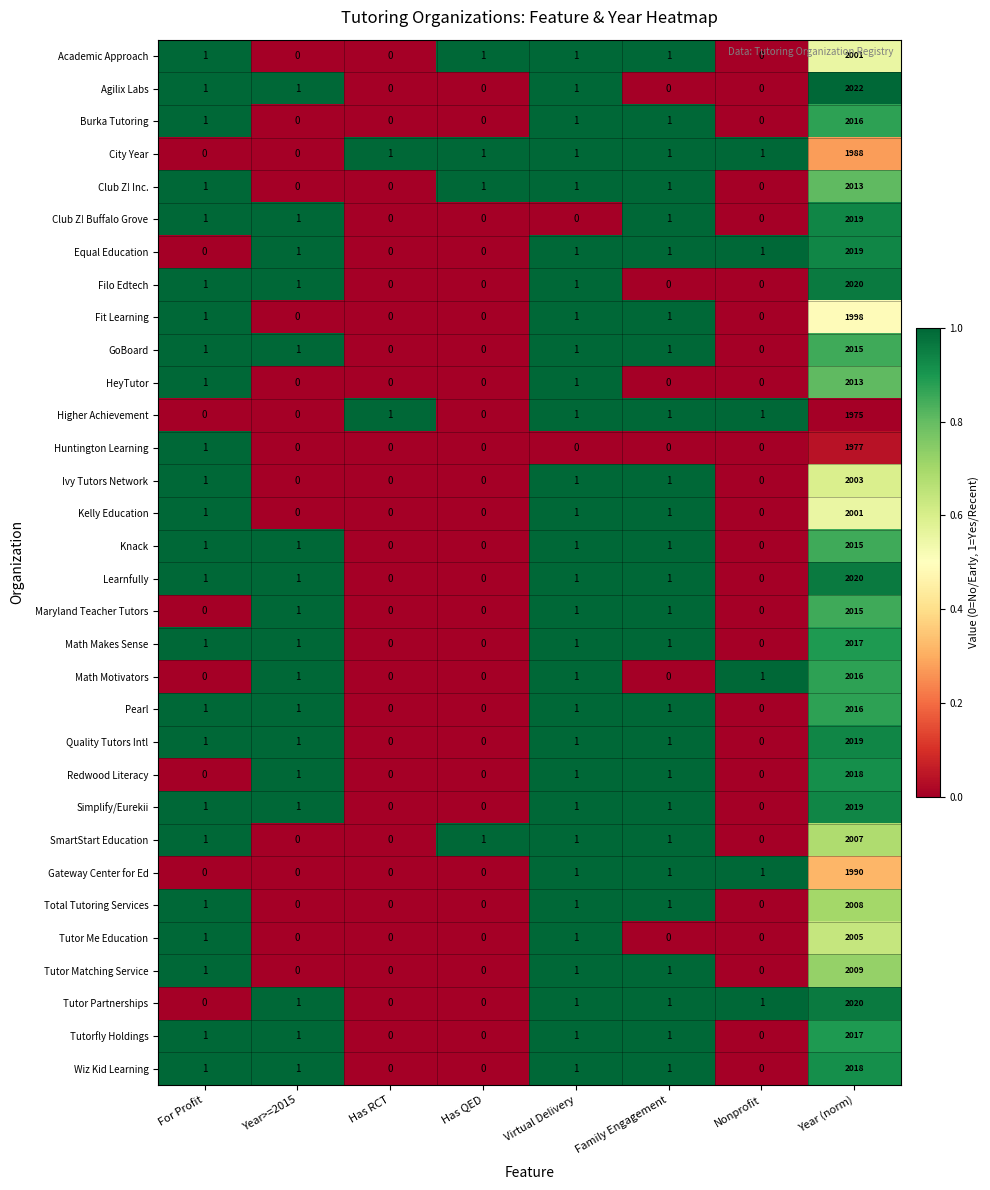

Which series has the widest spread of values?

Agilix Labs